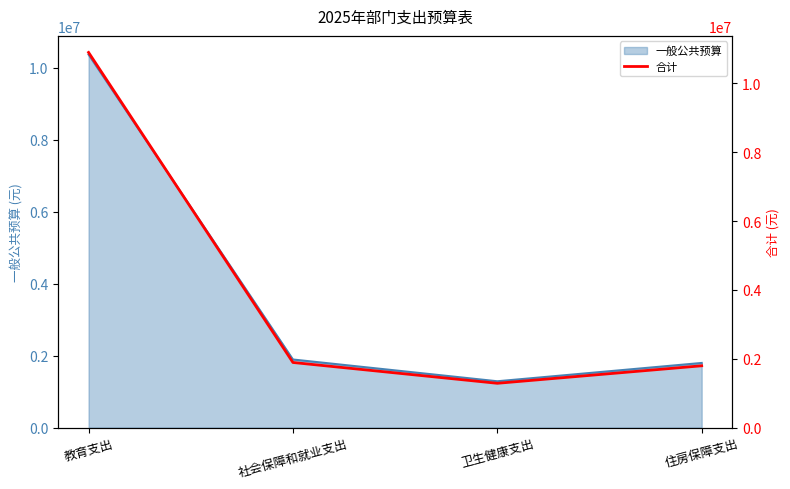

What is the approximate value at 卫生健康支出?

1287483.9